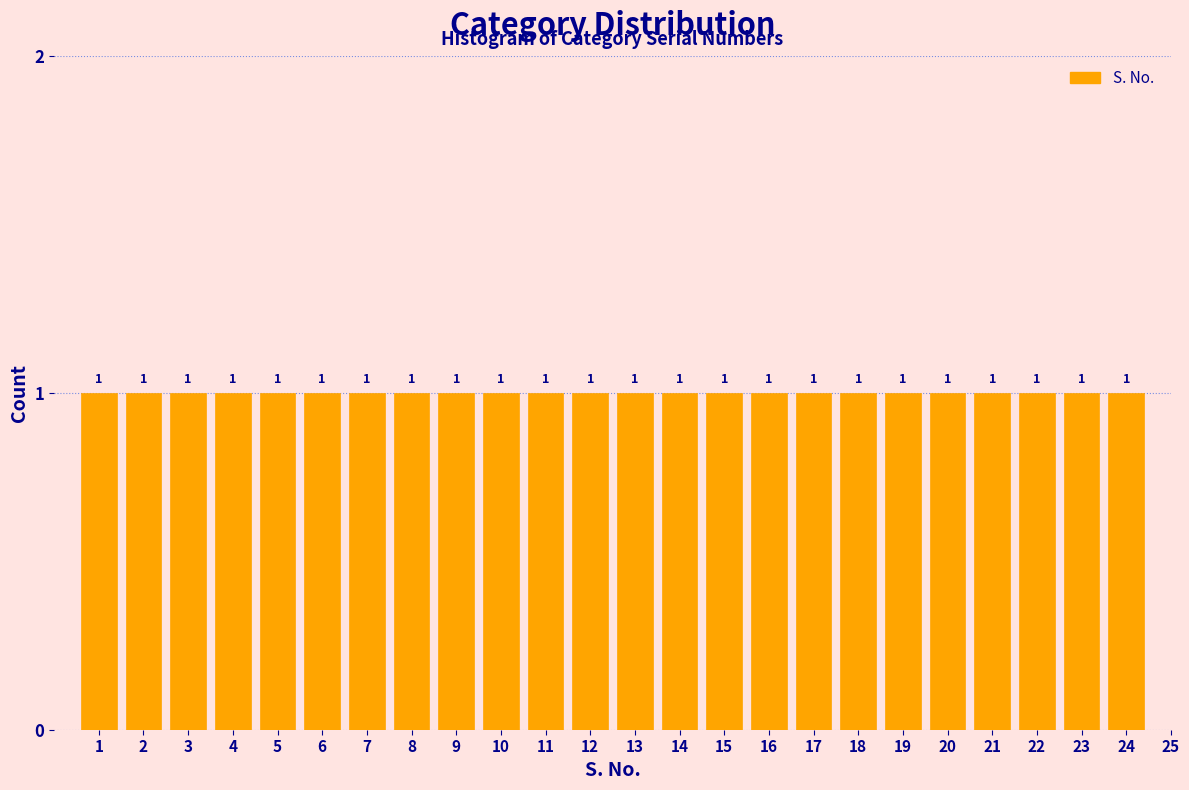

Reading left to right, extract all data points from this chart.

1=1	2=1	3=1	4=1	5=1	6=1	7=1	8=1	9=1	10=1	11=1	12=1	13=1	14=1	15=1	16=1	17=1	18=1	19=1	20=1	21=1	22=1	23=1	24=1	25=0